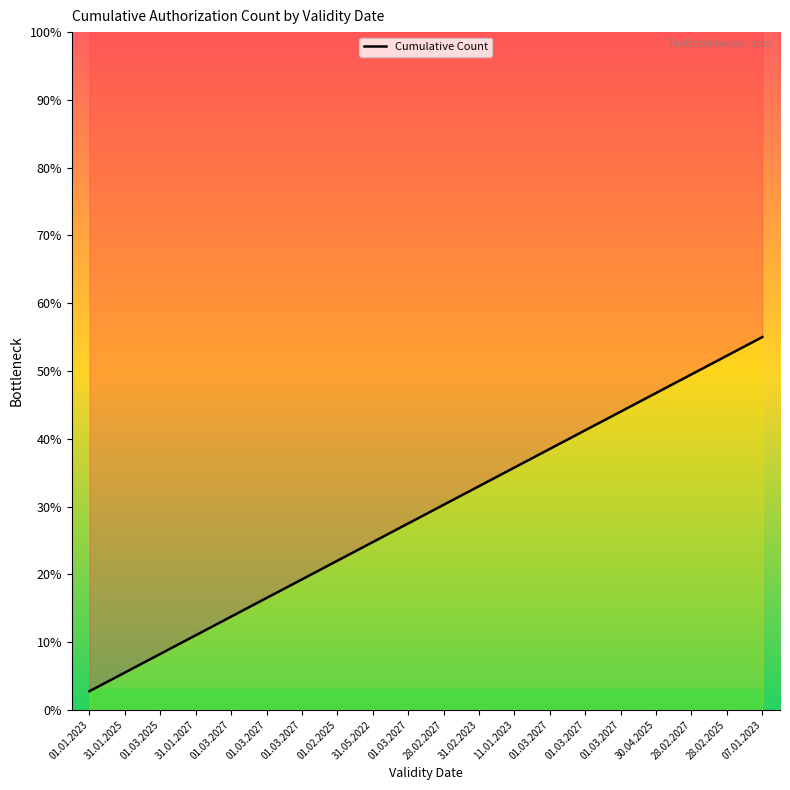

How many lines are shown in the chart?

1